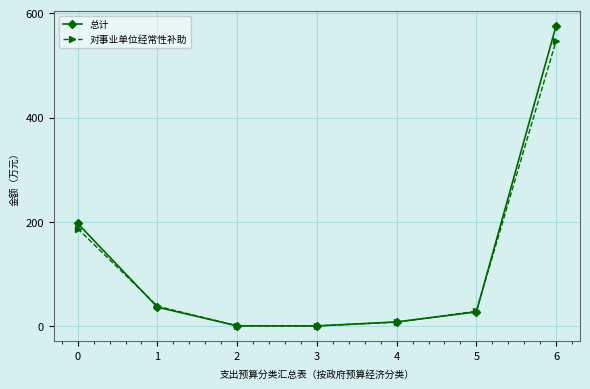

At how many categories does at least one series exceed 354?

1